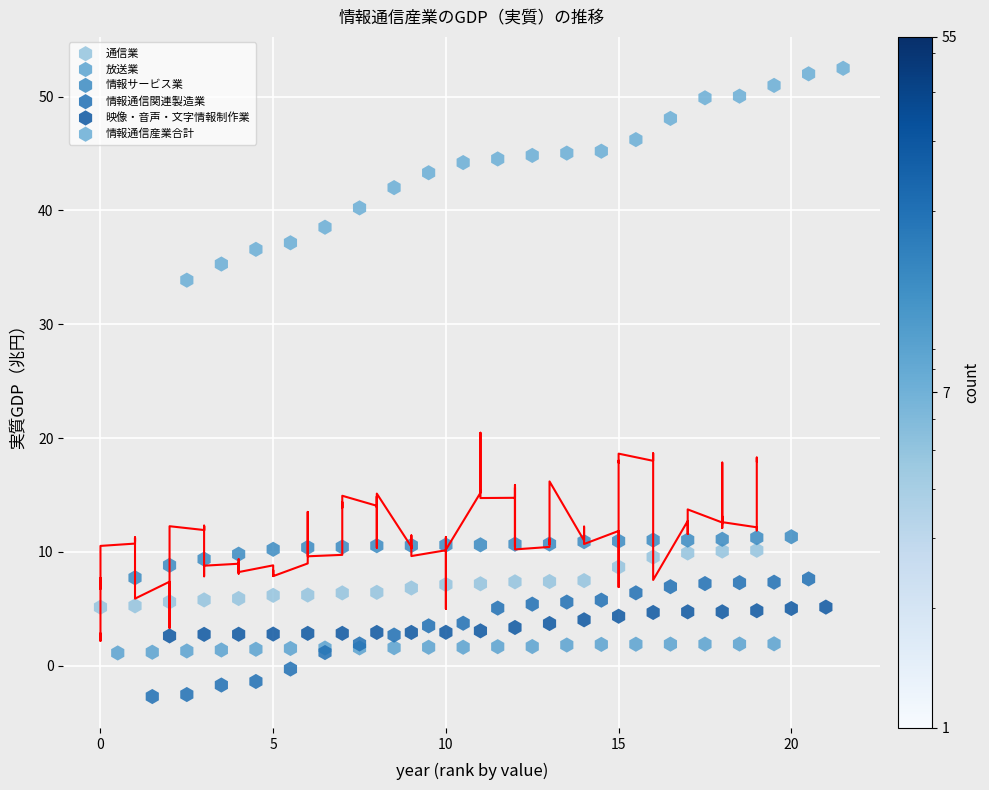

Which series has the widest spread of Y values?

情報通信産業合計